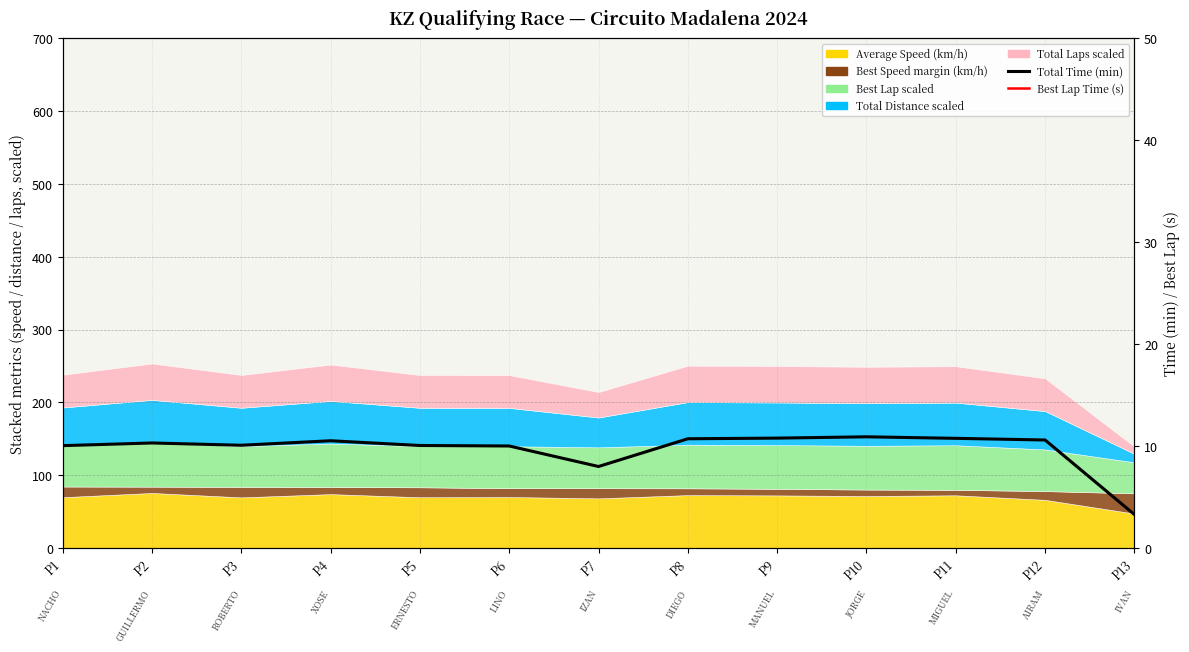

What is the difference between the maximum and minimum values in the Best Lap Time (s) series?

6.9